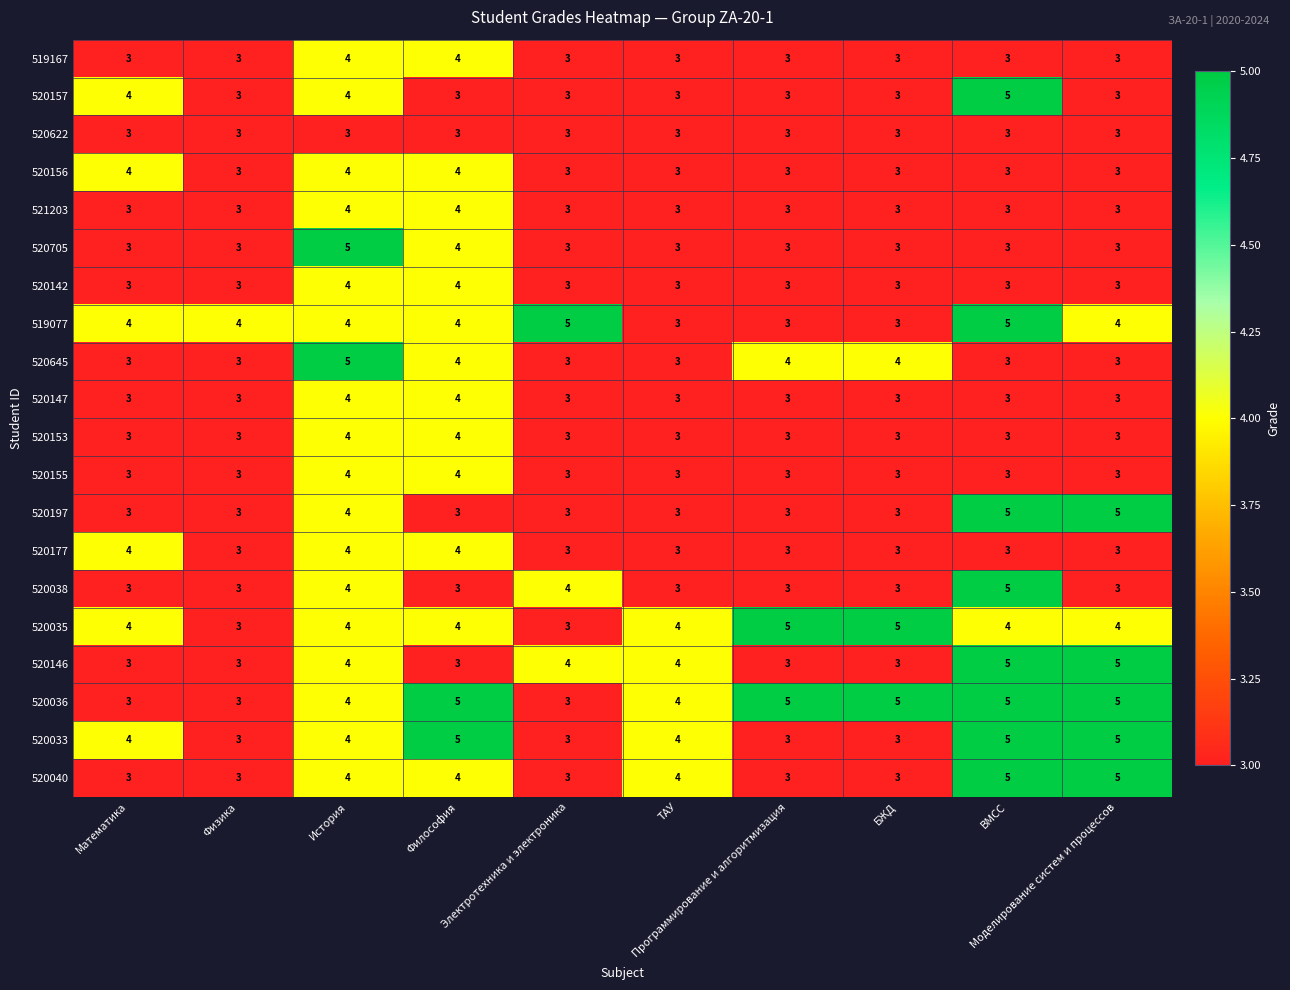

How many 520035 values are between 4 and 5?

8